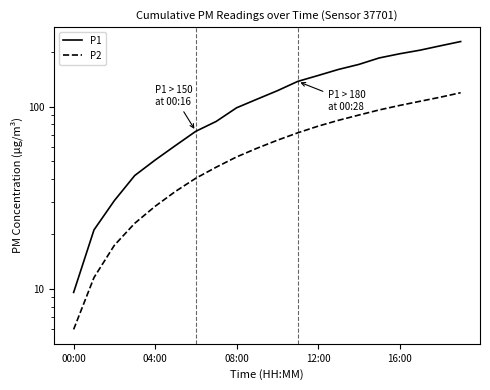

Is the value of P1 at 08:00 greater than the value of P2 at 08:00?

Yes